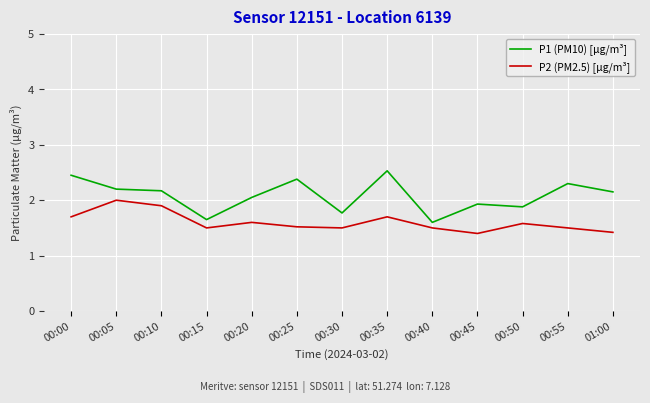

True or false: P1 (PM10) [µg/m³] and P2 (PM2.5) [µg/m³] intersect in this chart.

False